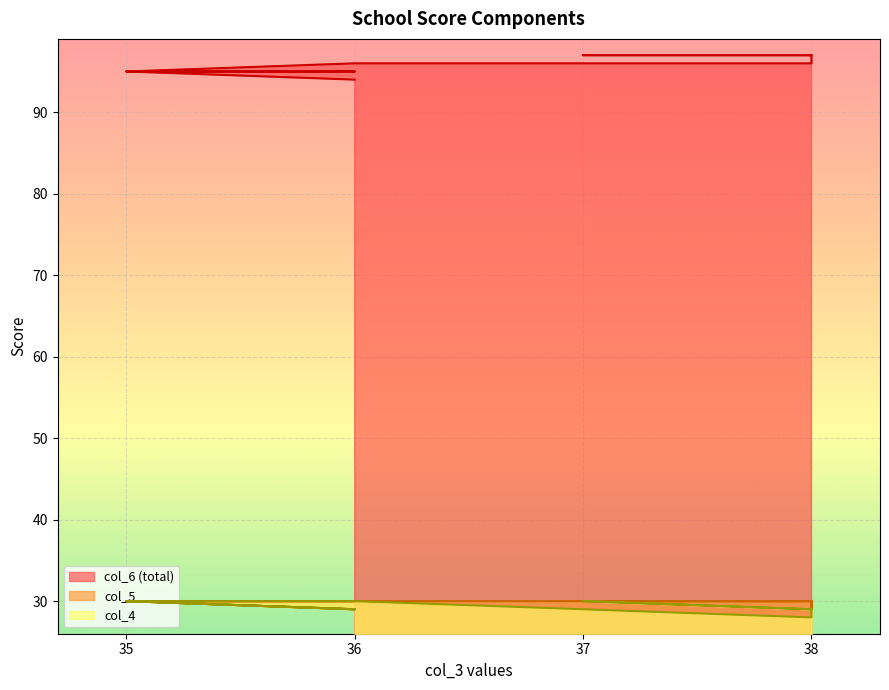

Where is col_5 nearest to the value 29?

38